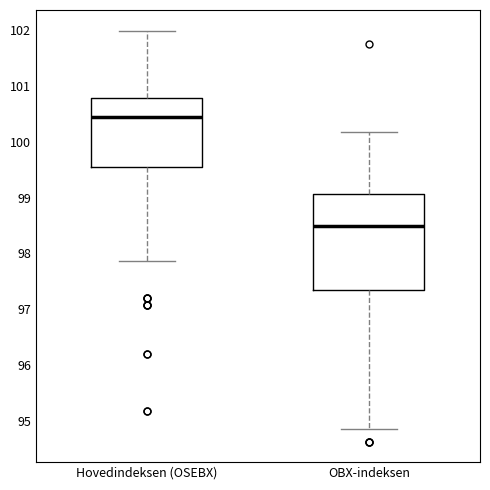

Reading left to right, read every box against the y-axis: the position of its median line, the range the box covers, and the ends of its whiskers. The values are not printed on the chart, so give them approximately, as read against the axis.

Hovedindeksen (OSEBX): median 100.5, box 99.5 to 100.8, whiskers 97.9 to 102.0
OBX-indeksen: median 98.5, box 97.3 to 99.1, whiskers 94.9 to 100.2